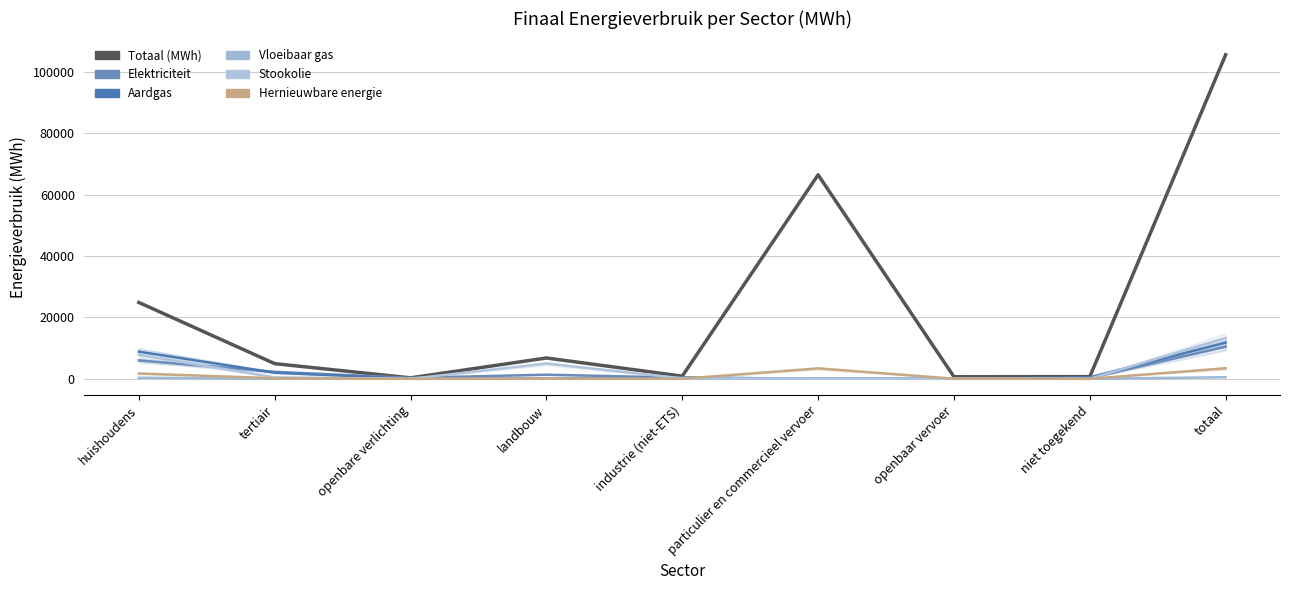

Where is the first local maximum for Aardgas?

industrie (niet-ETS)